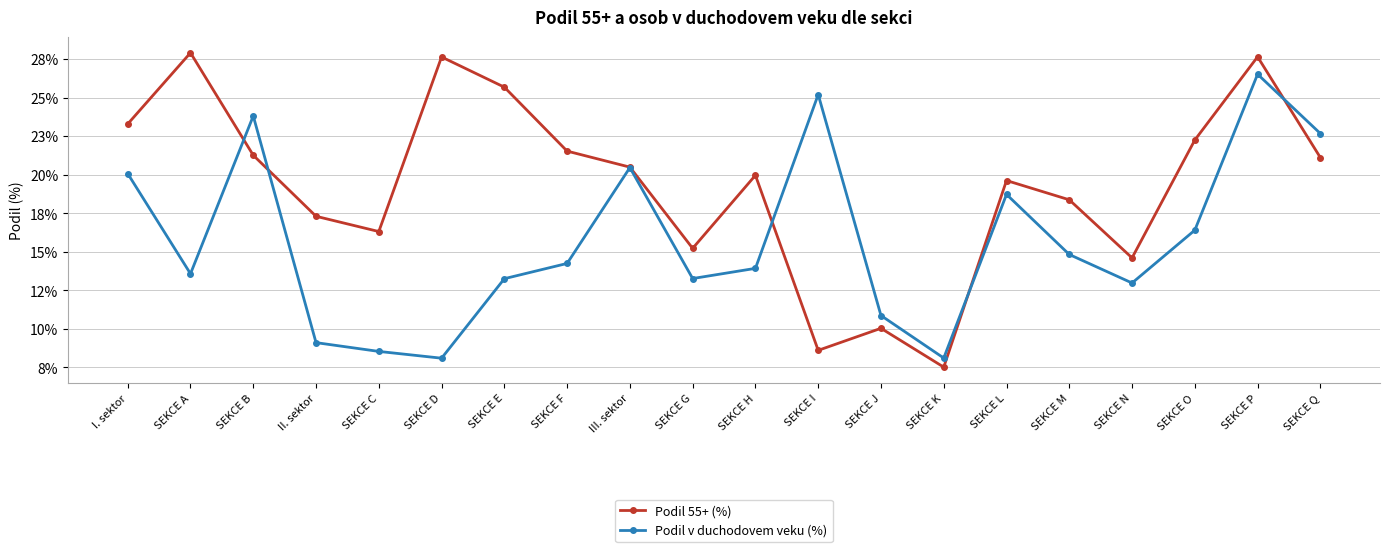

The value of Podil v duchodovem veku (%) at SEKCE M is 0.1. True or false?

True